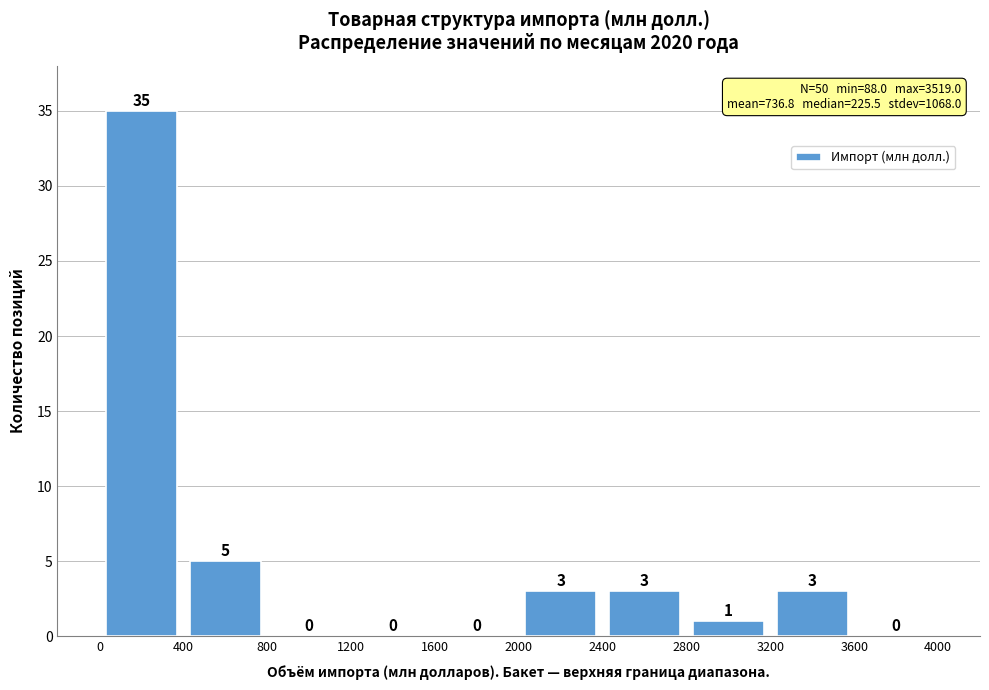

How tall is the bar that spans 0 to 400 on the x-axis?

35